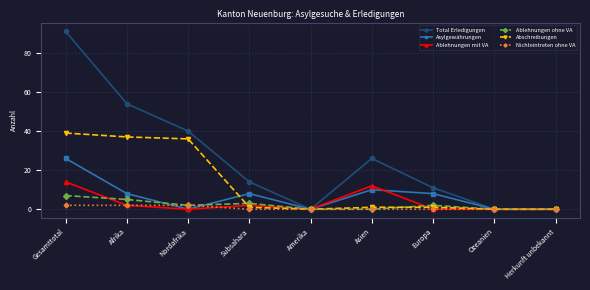

True or false: Ablehnungen ohne VA has a value of 0 at Asien.

True